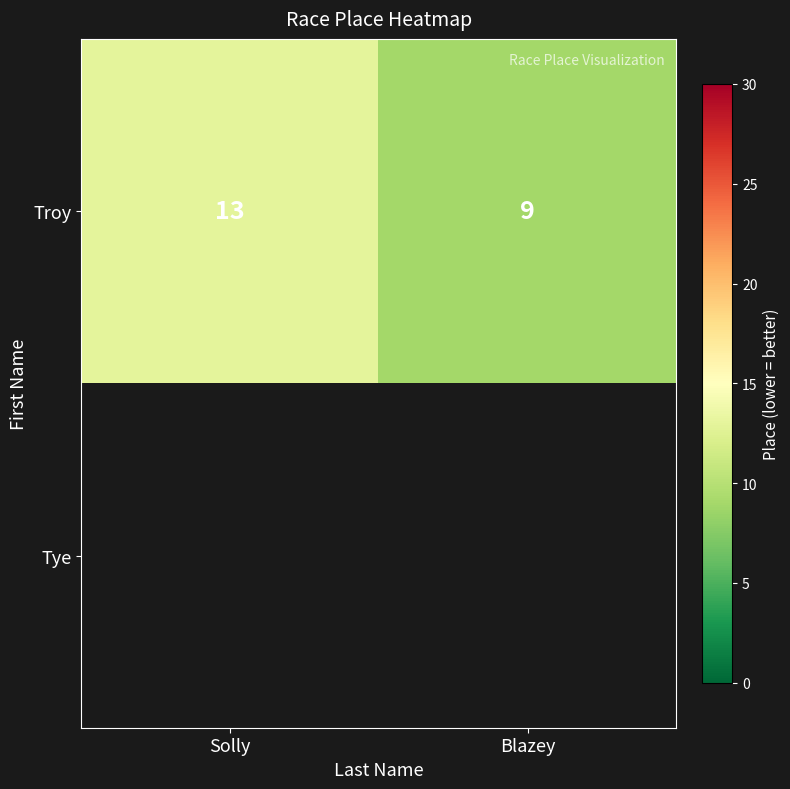

The Troy series shows 5 at Blazey. True or false?

False